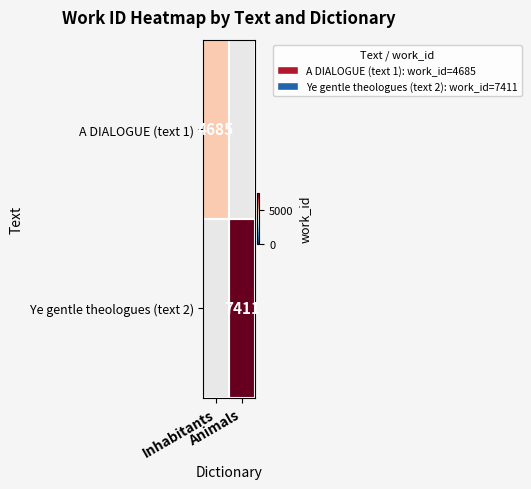

What is the minimum value shown in the chart?

4685.0